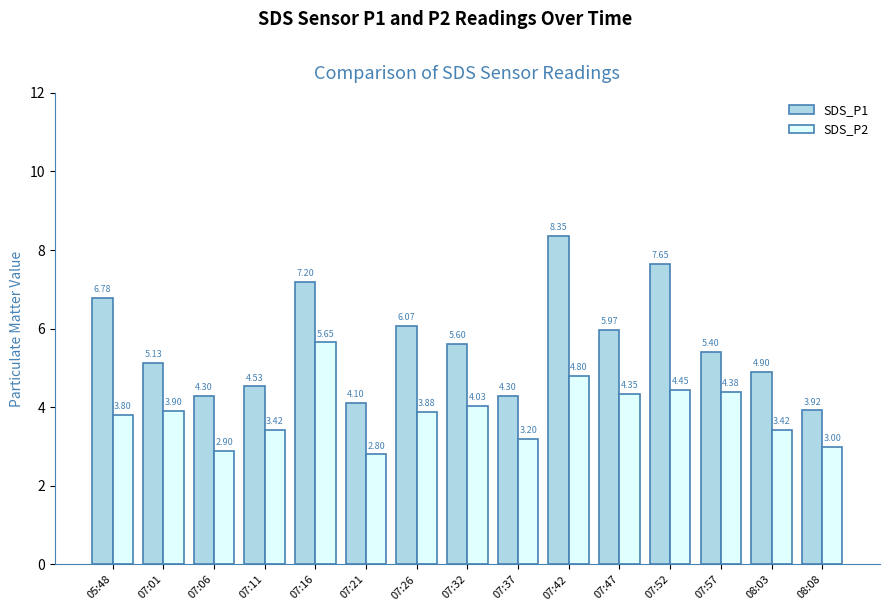

Count the number of categories in the chart.

15